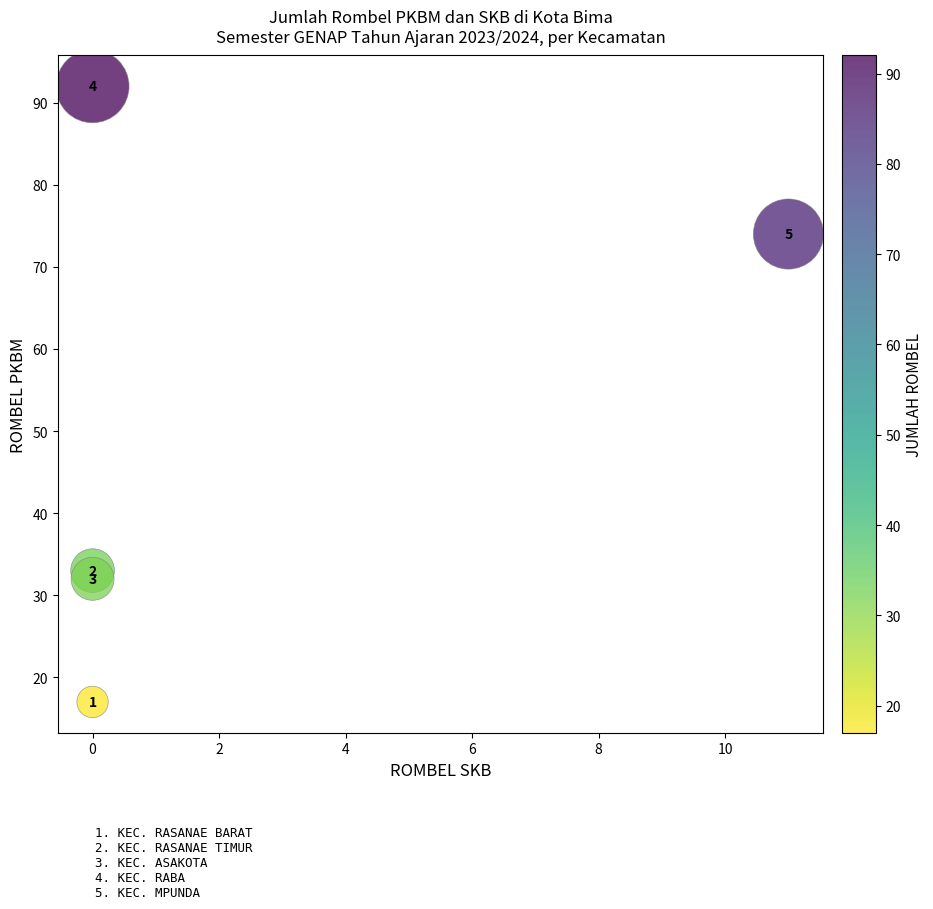

What Y value in the scatter plot is closest to 54?

74